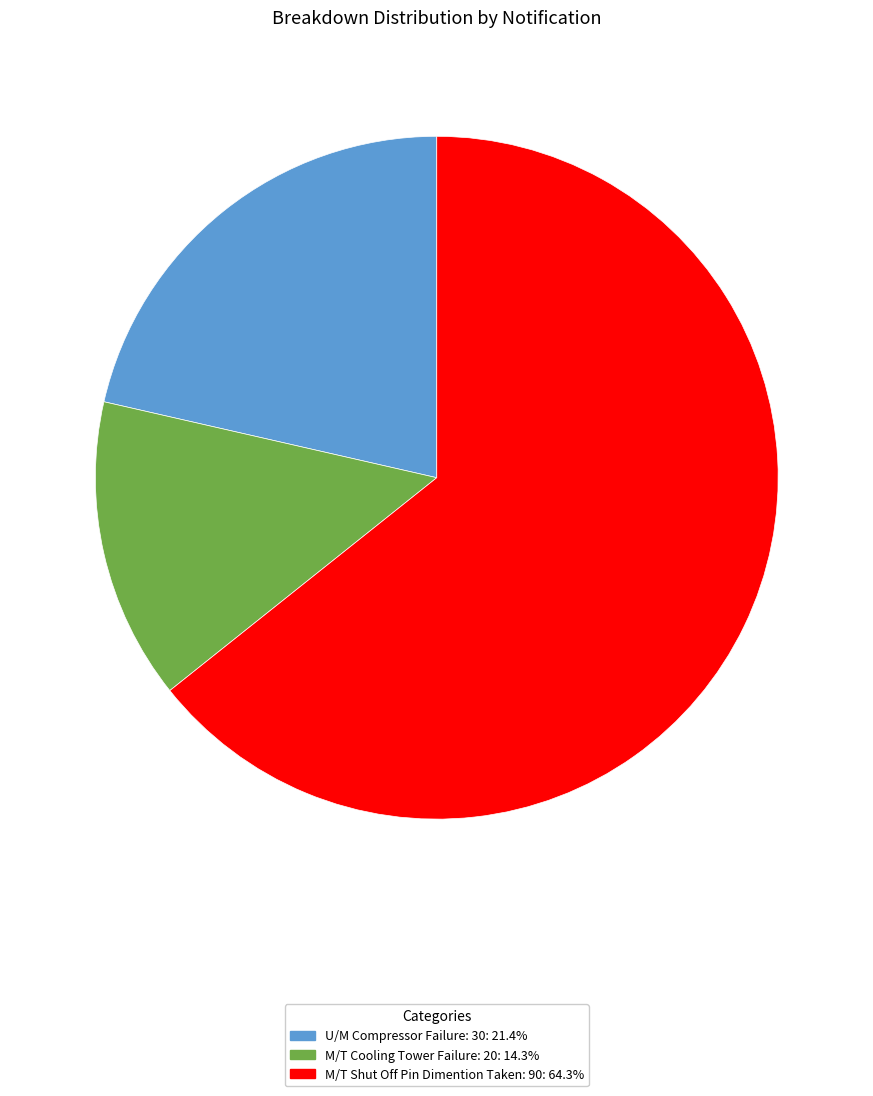

Is there a majority slice in this chart?

Yes